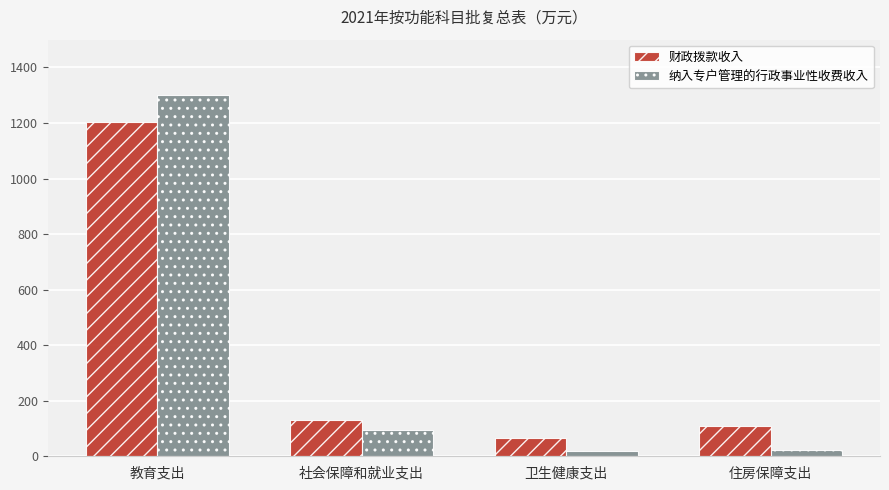

What is the total value across all series at 社会保障和就业支出?

226.9